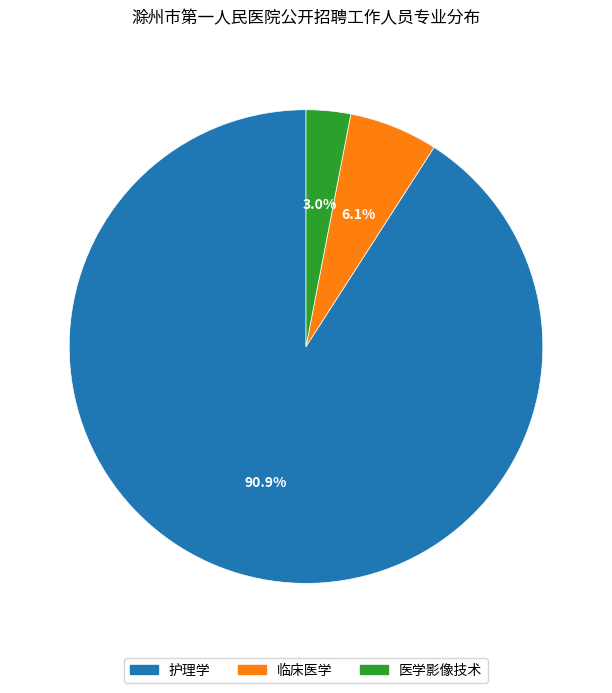

What is the total percentage of 临床医学 and 医学影像技术?

9.1%